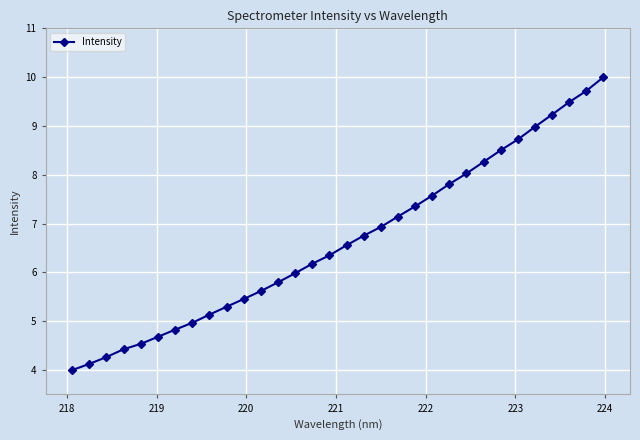

Reading left to right, extract all data points from this chart.

4.0	4.1	4.3	4.4	4.5	4.7	4.8	5.0	5.1	5.3	5.5	5.6	5.8	6.0	6.2	6.3	6.6	6.8	6.9	7.1	7.4	7.6	7.8	8.0	8.3	8.5	8.7	9.0	9.2	9.5	9.7	10.0